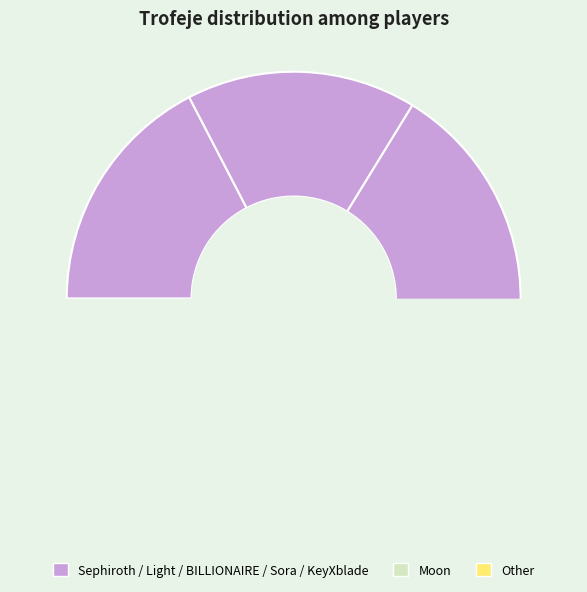

Do Sephiroth and Moon together represent more than half of the pie?

No